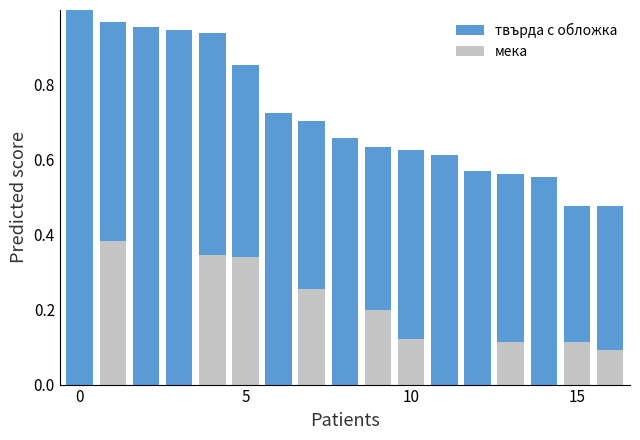

What is the greatest value displayed?

1.0